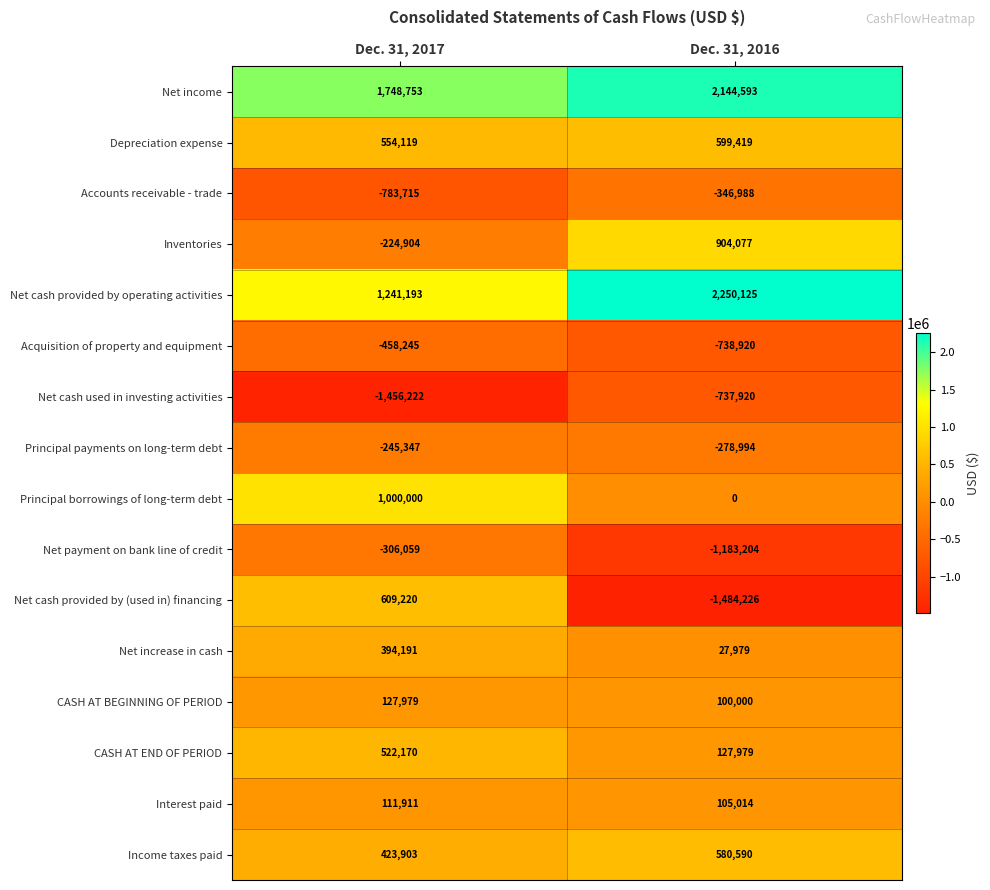

Count the number of categories in the chart.

2